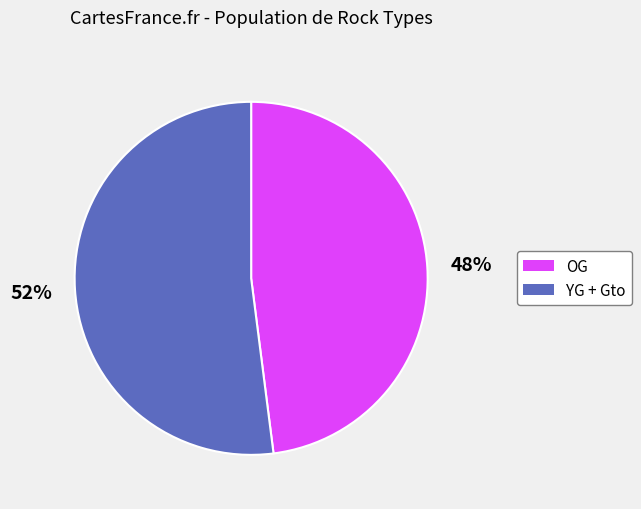

Count the number of slices in the pie.

2